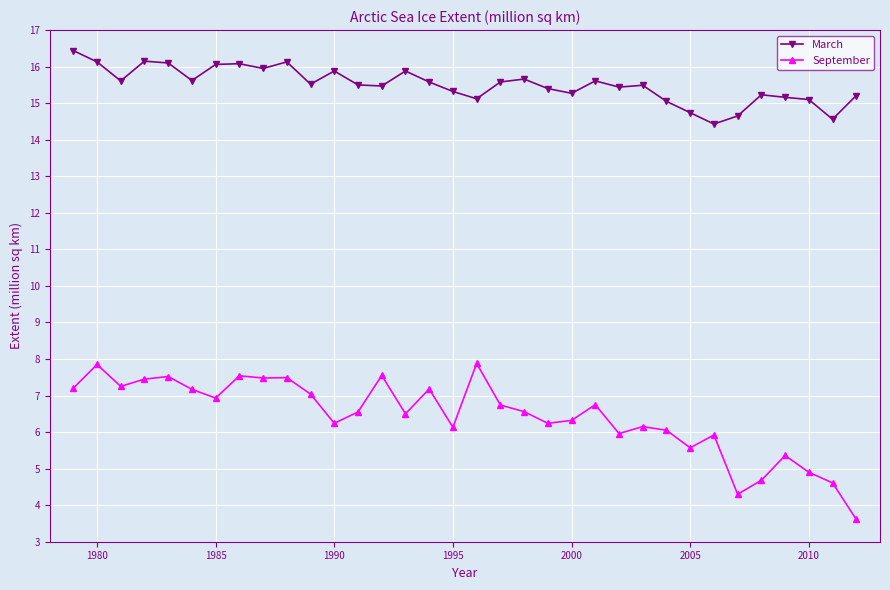

What are all the series names shown in the legend?

March, September